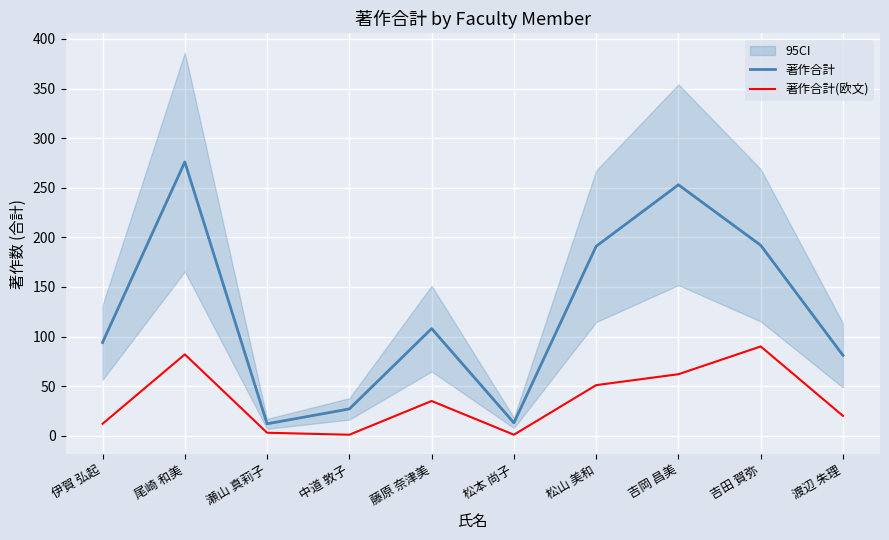

At which label is 著作合計 closest to 144?

藤原 奈津美